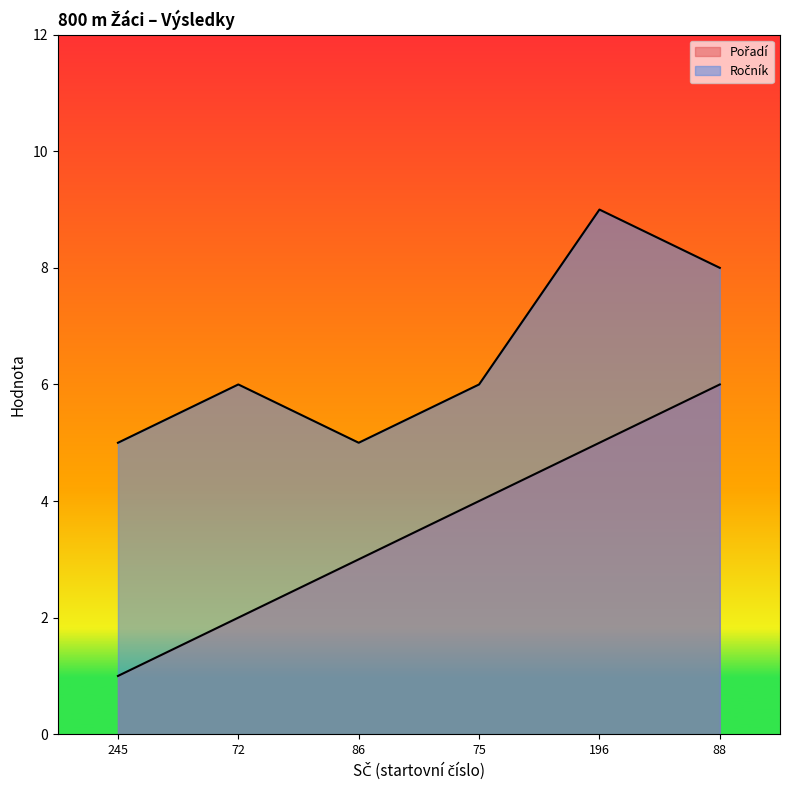

Between 72 and 196, which is larger?

196